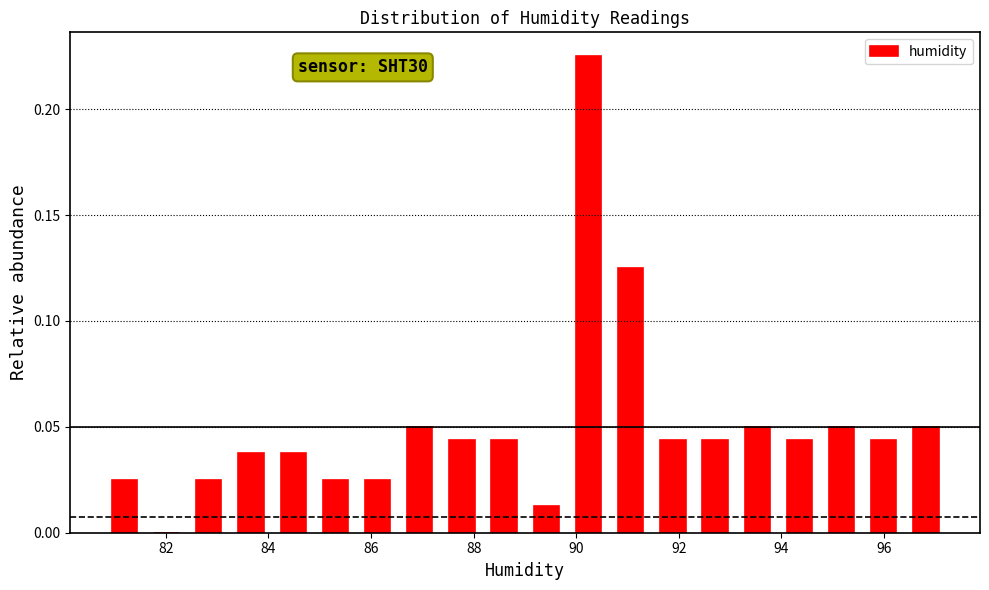

Over which range of the x-axis is the bar tallest?

89.8 to 90.6